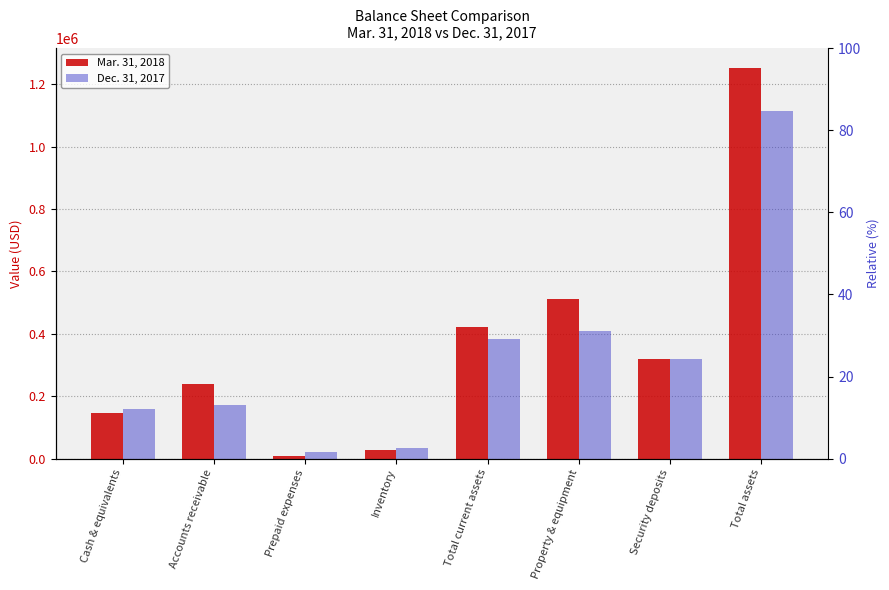

What is the value of the Dec. 31, 2017 bar at the 1st from the left?

158702